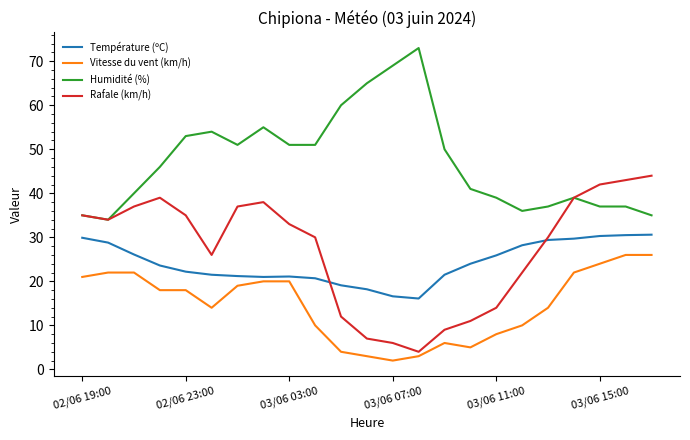

True or false: Température (ºC) and Humidité (%) cross at least once.

False